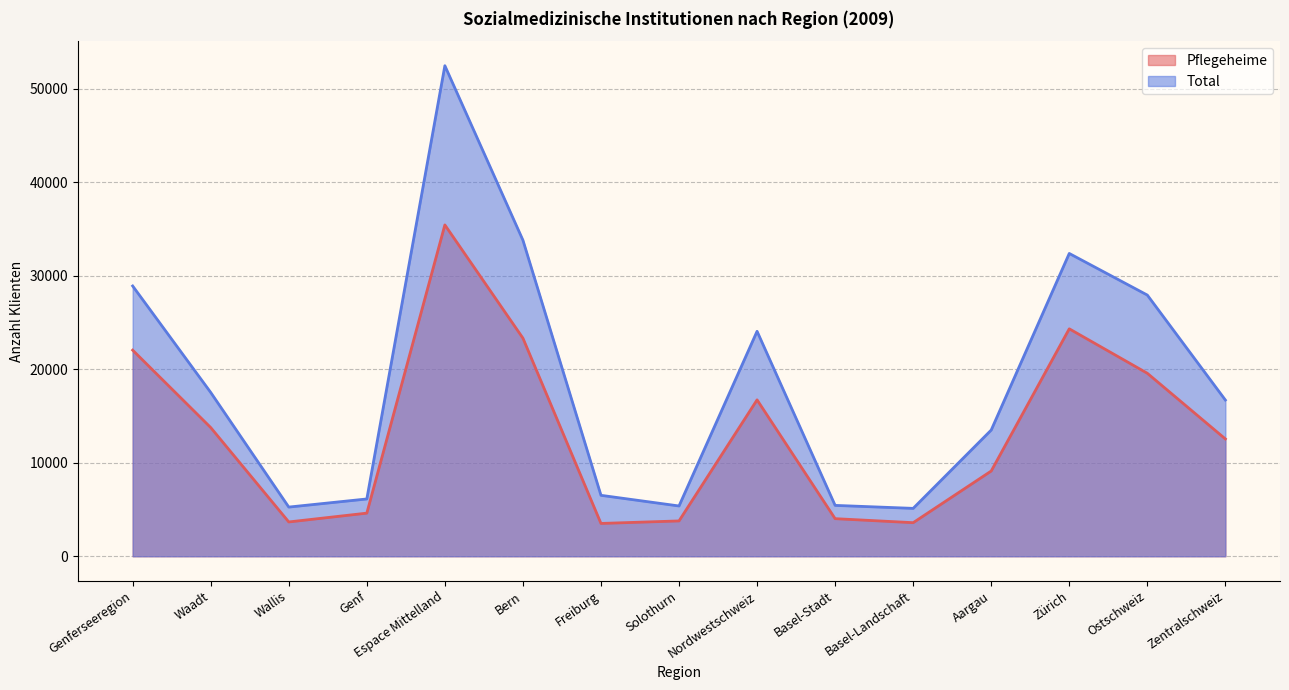

At which category is the sum across all series the highest?

Espace Mittelland